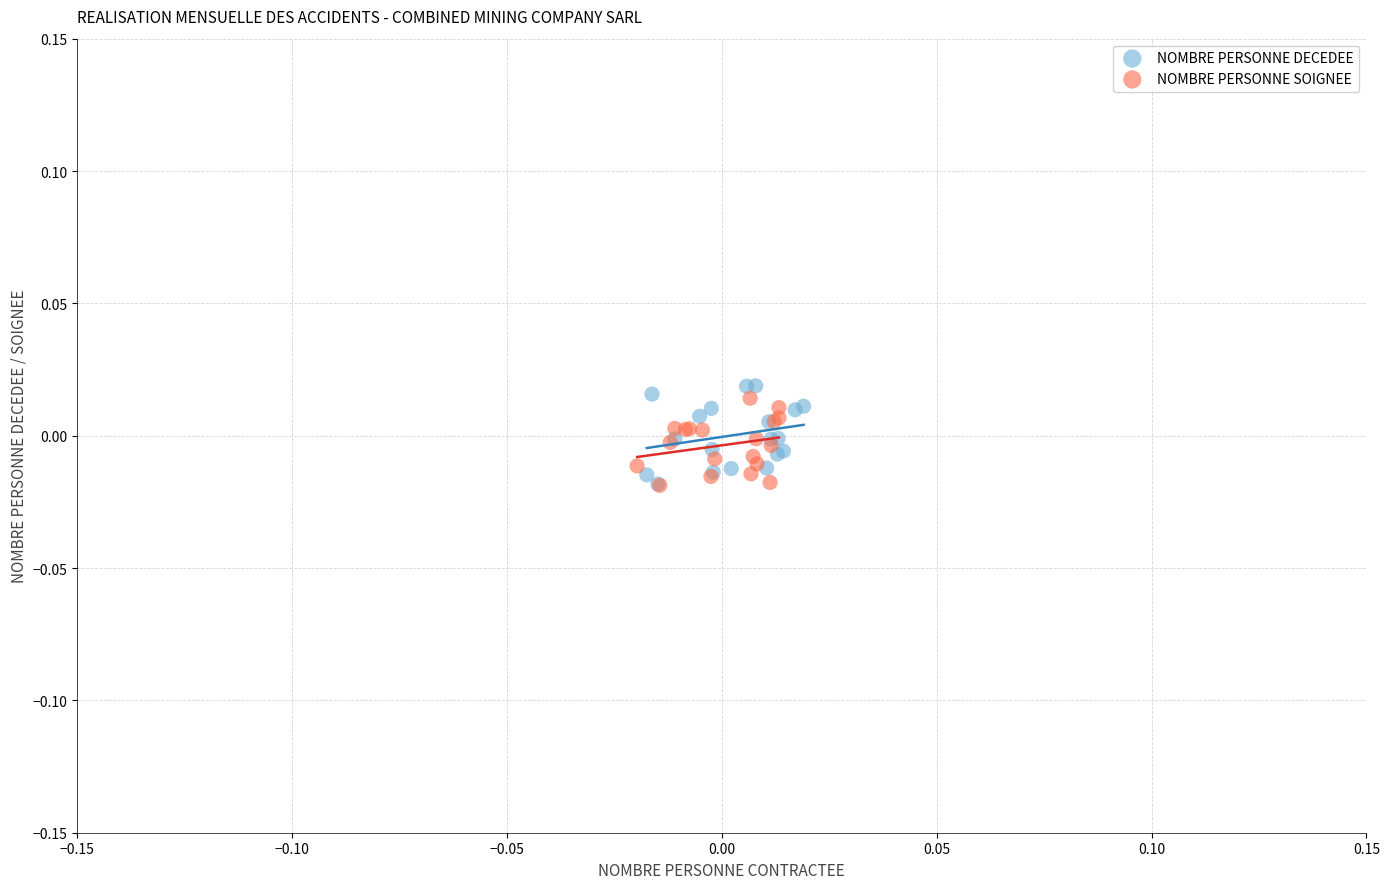

Which series has the widest spread of Y values?

NOMBRE PERSONNE DECEDEE